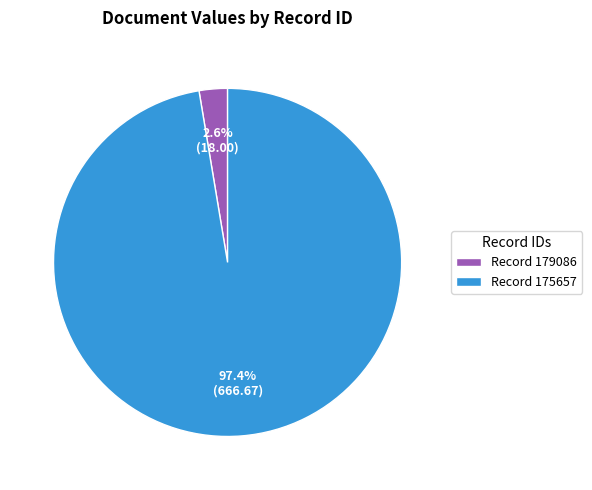

Which slice is the smallest?

Record 179086